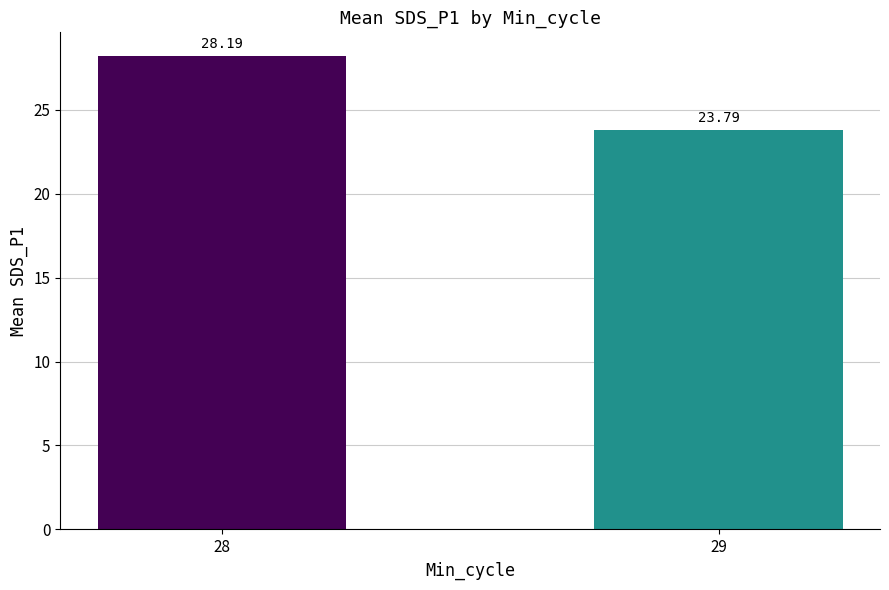

What is the greatest value displayed?

28.2